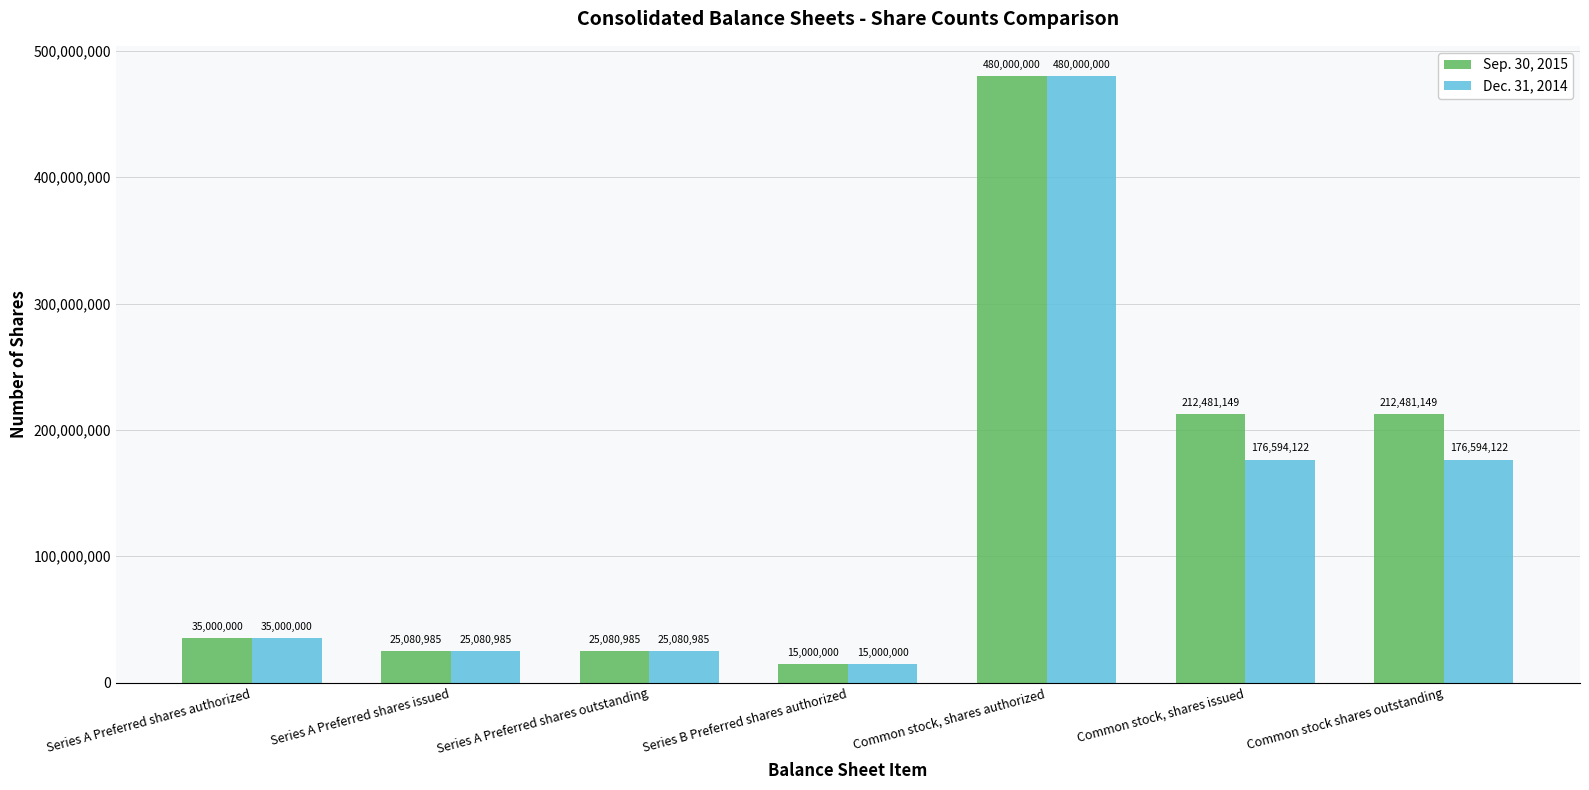

What are all the series names shown in the legend?

Sep. 30, 2015, Dec. 31, 2014